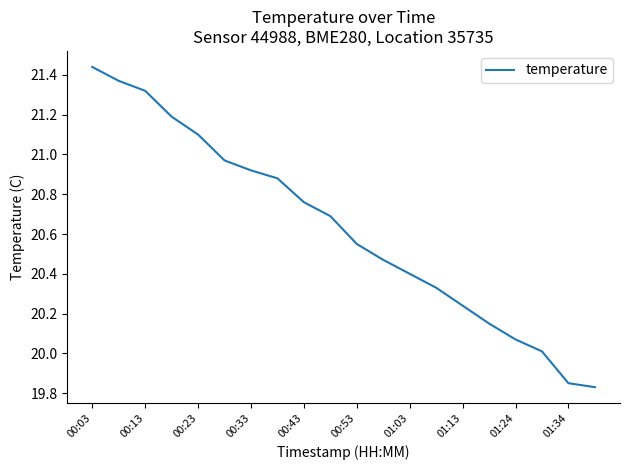

What is the difference between the maximum and minimum values?

1.6